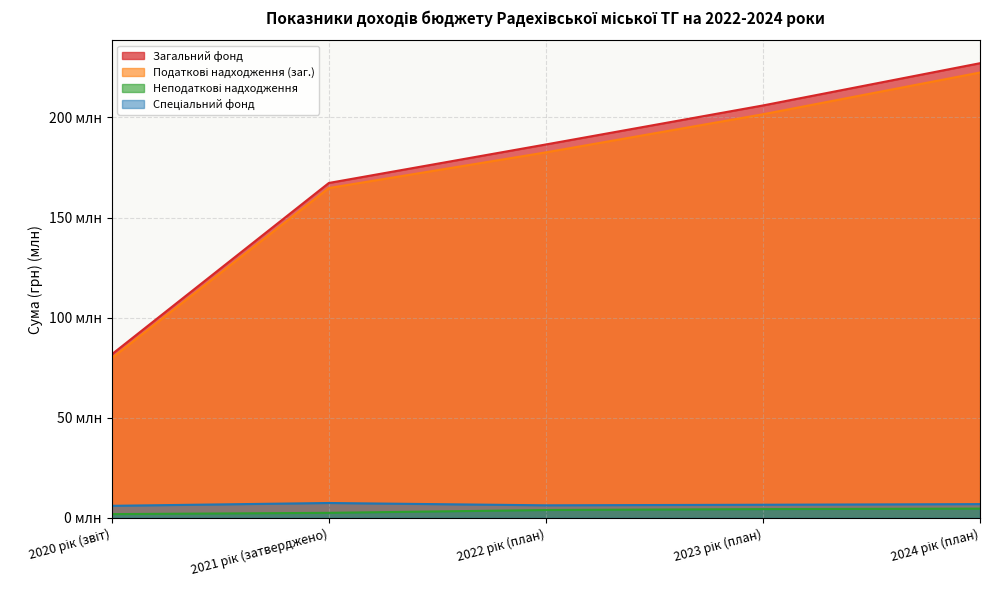

Read the Загальний фонд value at 2021 рік (затверджено).

167.3